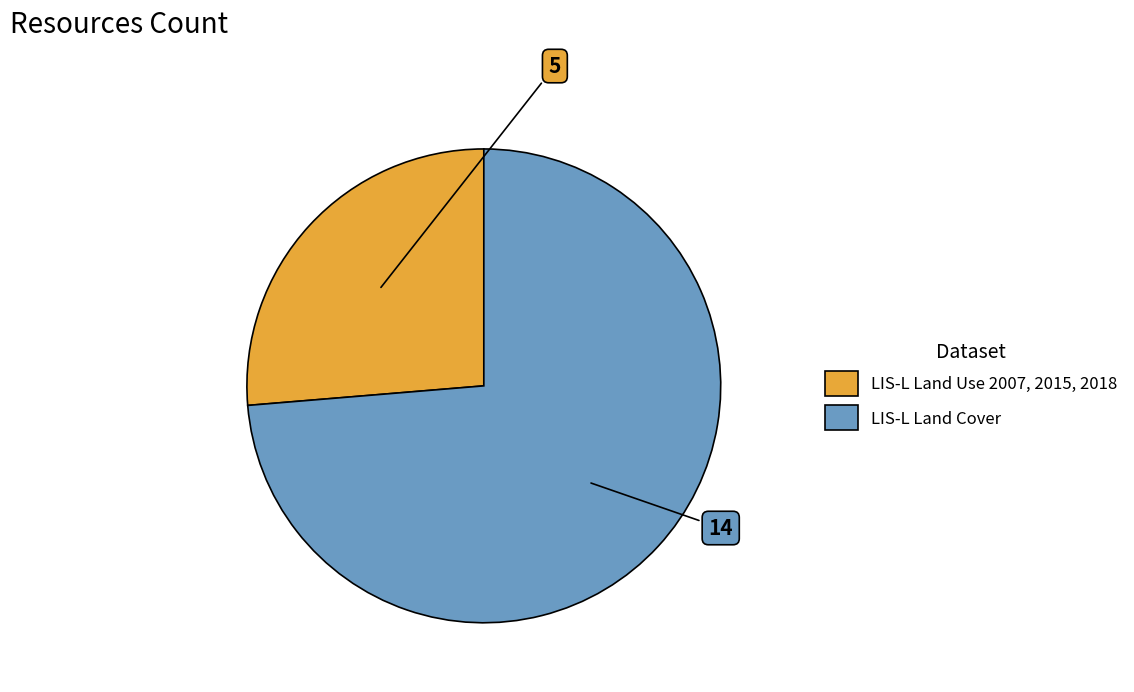

Which slice is the smallest?

LIS-L Land Use 2007, 2015, 2018